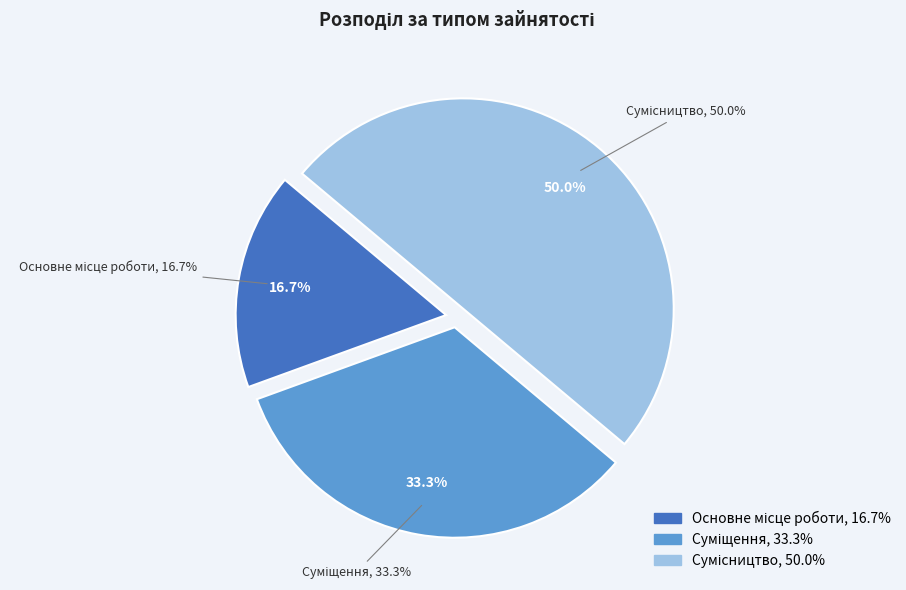

Is it true that Сумісництво is 50% of the pie?

True